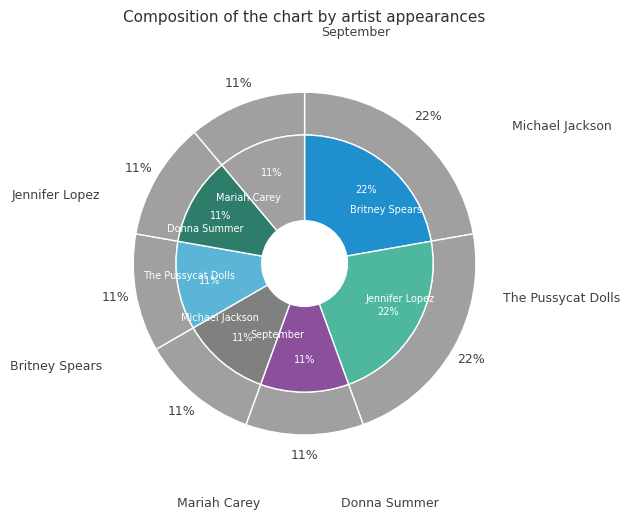

Between Mariah Carey and September, which is larger?

Mariah Carey